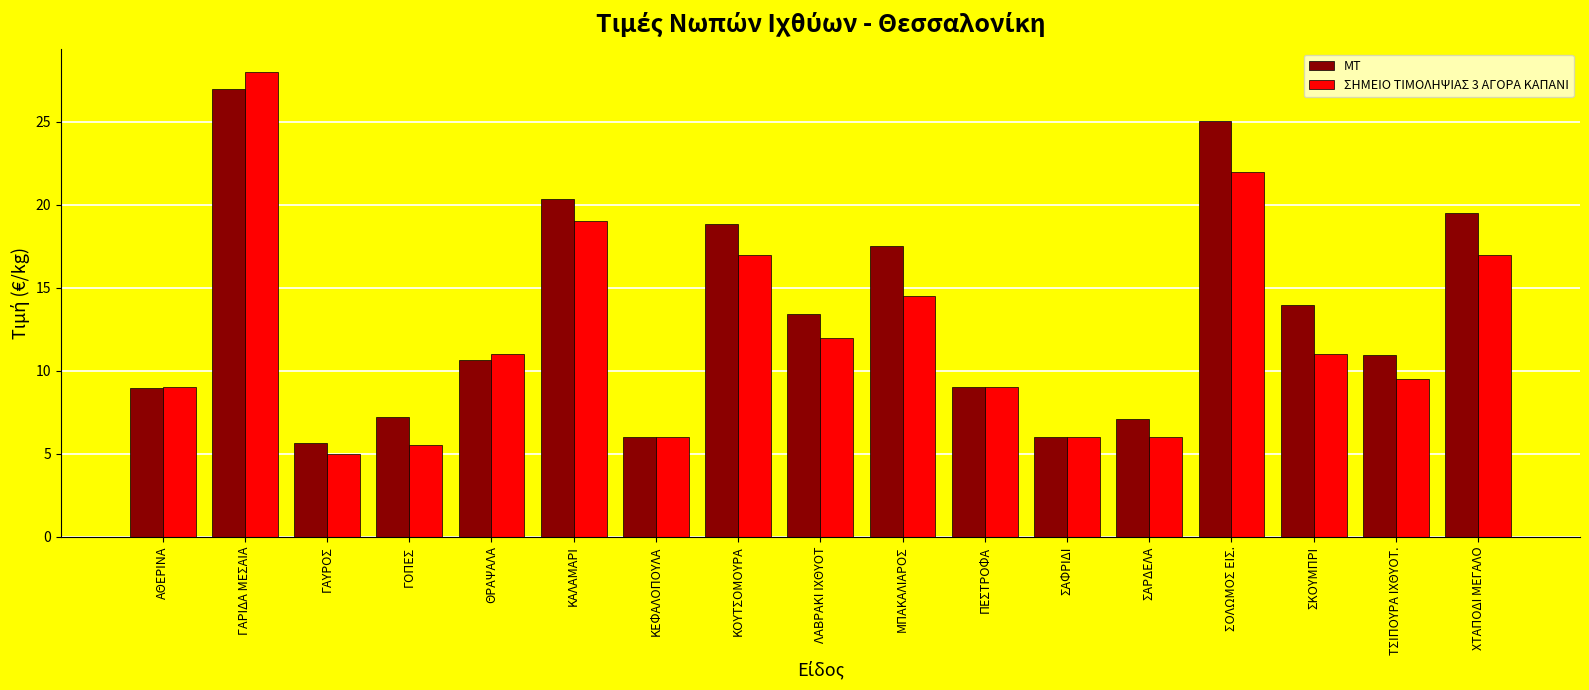

What is the difference between the second highest and second lowest values in the ΜΤ series?

19.1